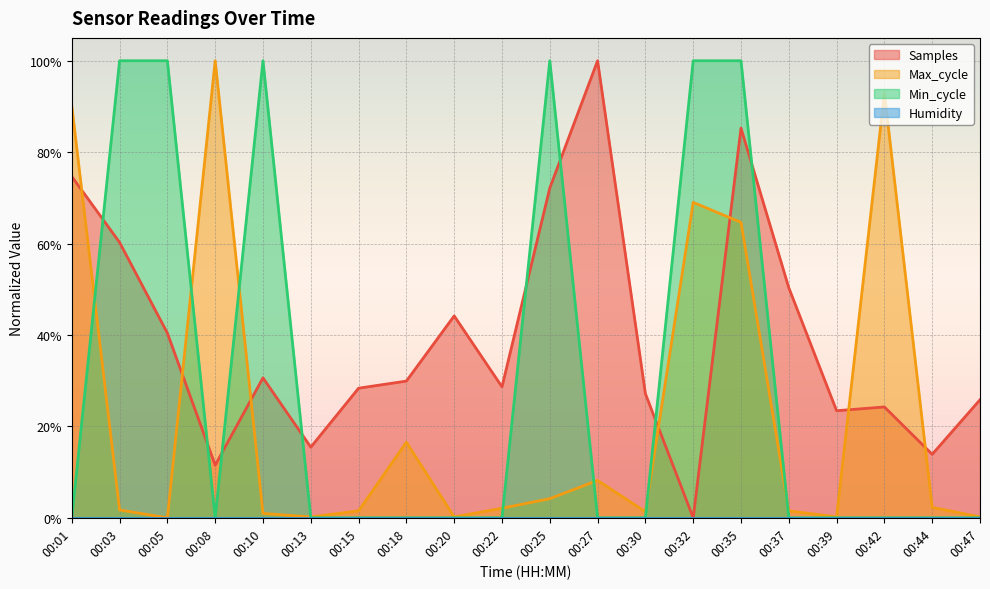

Reading right to left, transcribe all the data shown in this chart.

Samples: 00:47=0.3	00:44=0.1	00:42=0.2	00:39=0.2	00:37=0.5	00:35=0.9	00:32=0.0	00:30=0.3	00:27=1.0	00:25=0.7	00:22=0.3	00:20=0.4	00:18=0.3	00:15=0.3	00:13=0.2	00:10=0.3	00:08=0.1	00:05=0.4	00:03=0.6	00:01=0.7
Max_cycle: 00:47=0.0	00:44=0.0	00:42=0.9	00:39=0.0	00:37=0.0	00:35=0.6	00:32=0.7	00:30=0.0	00:27=0.1	00:25=0.0	00:22=0.0	00:20=0.0	00:18=0.2	00:15=0.0	00:13=0.0	00:10=0.0	00:08=1.0	00:05=0.0	00:03=0.0	00:01=0.9
Min_cycle: 00:47=0.0	00:44=0.0	00:42=0.0	00:39=0.0	00:37=0.0	00:35=1.0	00:32=1.0	00:30=0.0	00:27=0.0	00:25=1.0	00:22=0.0	00:20=0.0	00:18=0.0	00:15=0.0	00:13=0.0	00:10=1.0	00:08=0.0	00:05=1.0	00:03=1.0	00:01=0.0